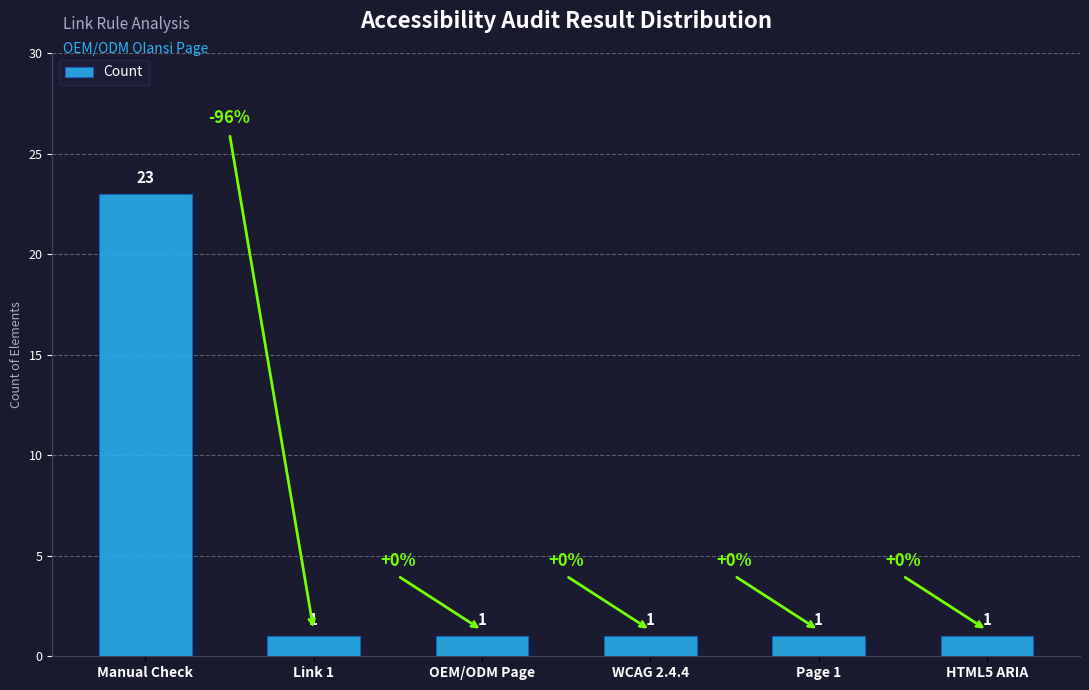

What is the difference between the maximum and minimum values?

22